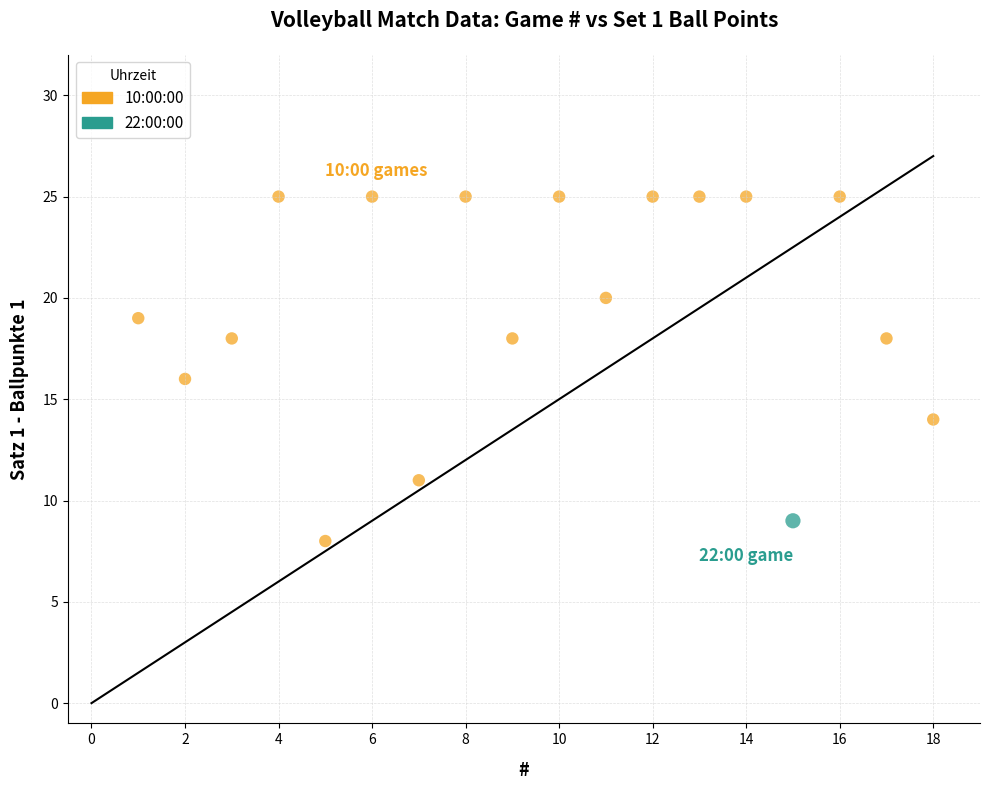

What are all the series names shown in the legend?

10:00:00, 22:00:00